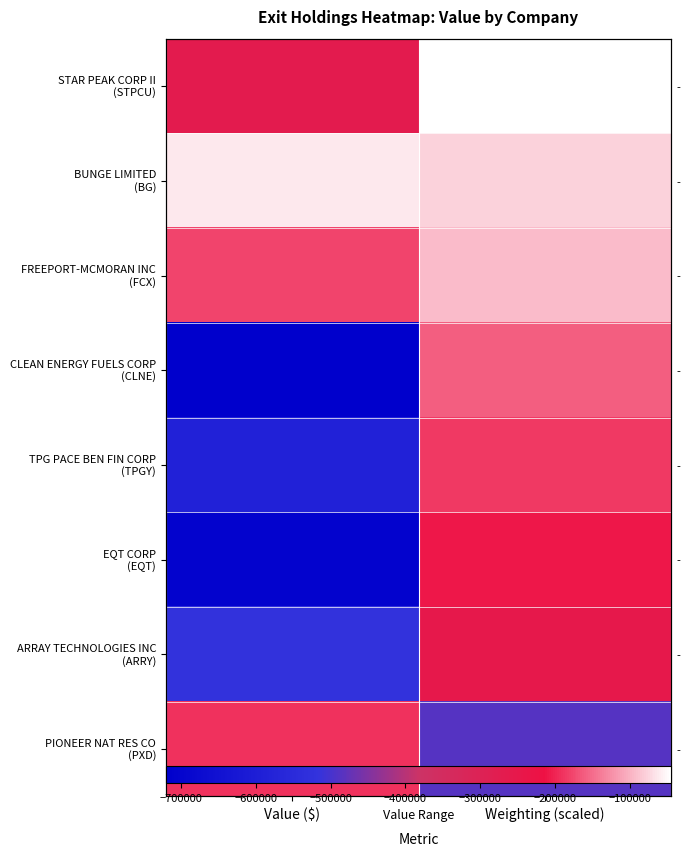

Rank the series by their maximum value, from lowest to highest.

ARRAY TECHNOLOGIES INC (ARRY), EQT CORP (EQT), PIONEER NAT RES CO (PXD), TPG PACE BEN FIN CORP (TPGY), CLEAN ENERGY FUELS CORP (CLNE), FREEPORT-MCMORAN INC (FCX), BUNGE LIMITED (BG), STAR PEAK CORP II (STPCU)